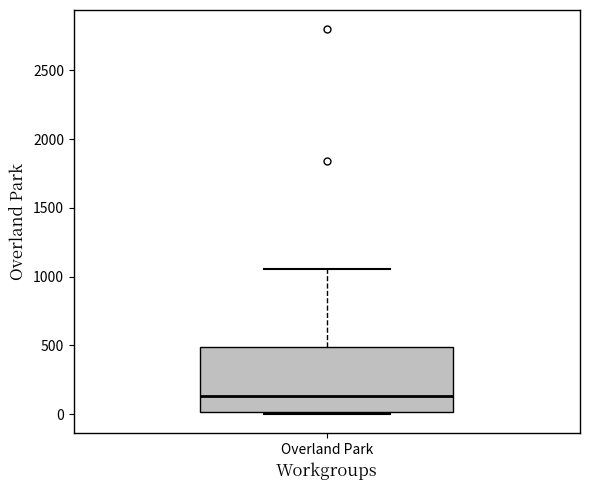

Read this box plot against the y-axis: the position of the median line, the range covered by the box, and the ends of both whiskers. The values are not printed on the chart, so give them approximately, as read against the axis.

median 150, box 0 to 500, whiskers 0 (just below the box's lower edge) to 1050